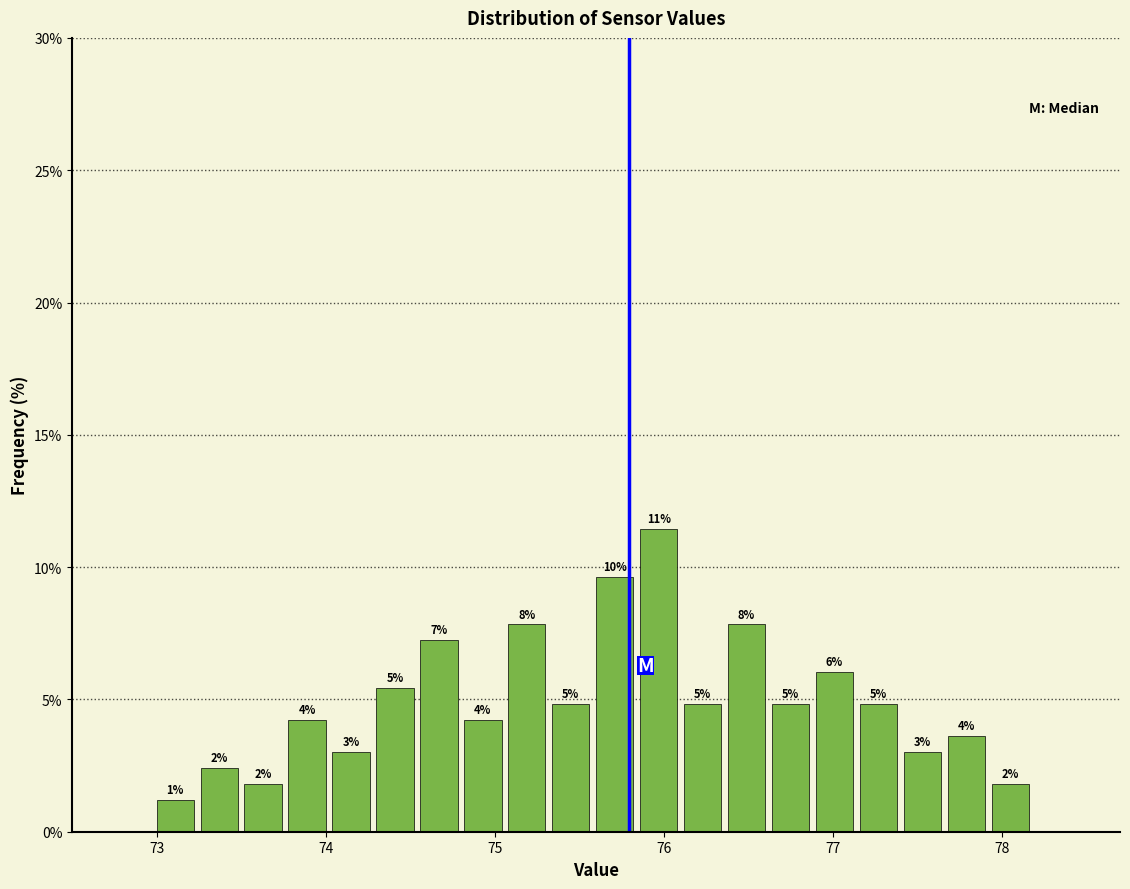

Read against the x-axis, roughly where is the centre of the tallest bar?

76.0